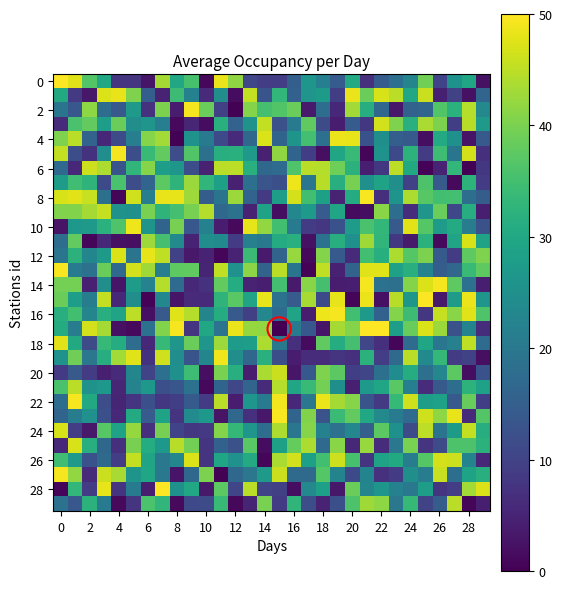

What is the greatest value displayed?

50.0